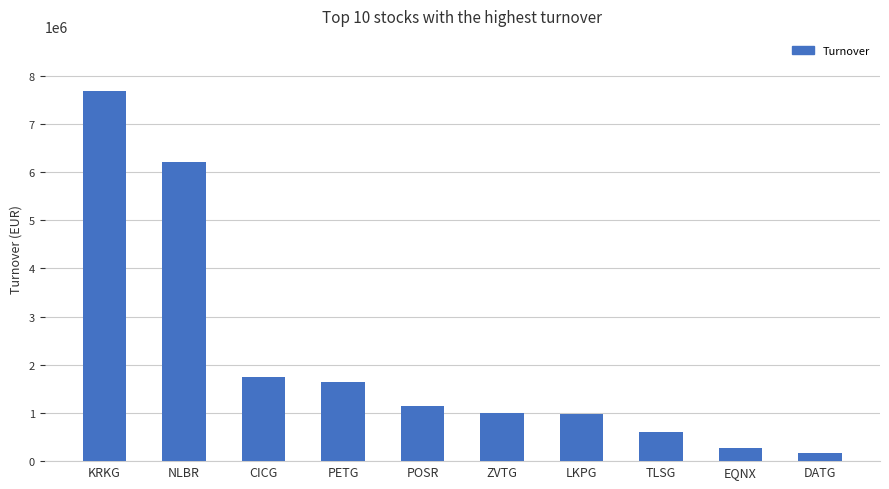

What is the change in value from LKPG to EQNX?

-709001.1